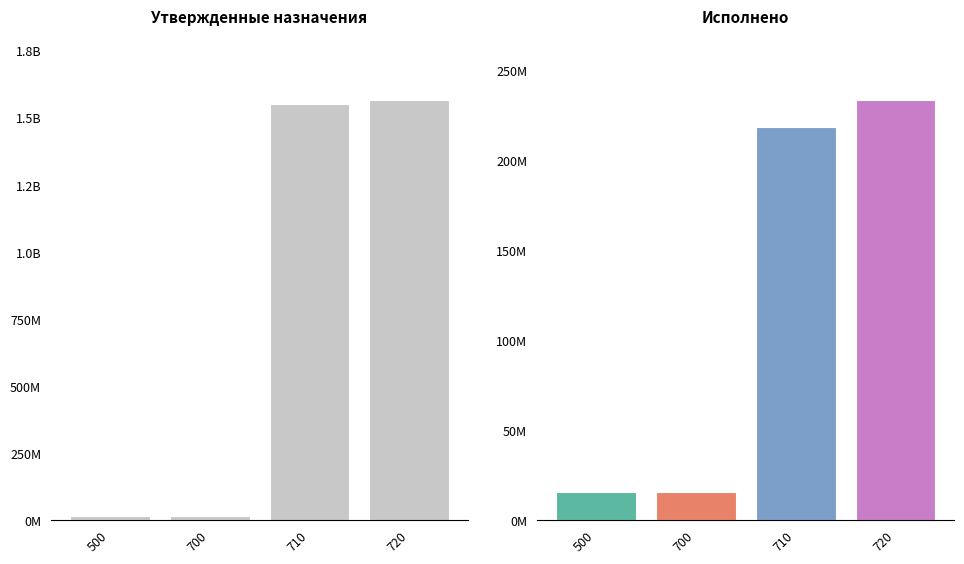

What is the minimum value shown in the chart?

16000000.0